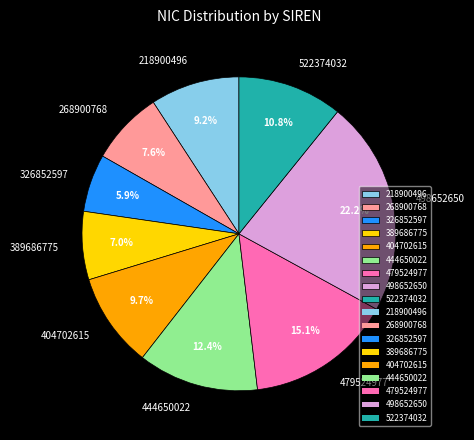

What percentage is the 522374032 slice, to the nearest percent?

11%